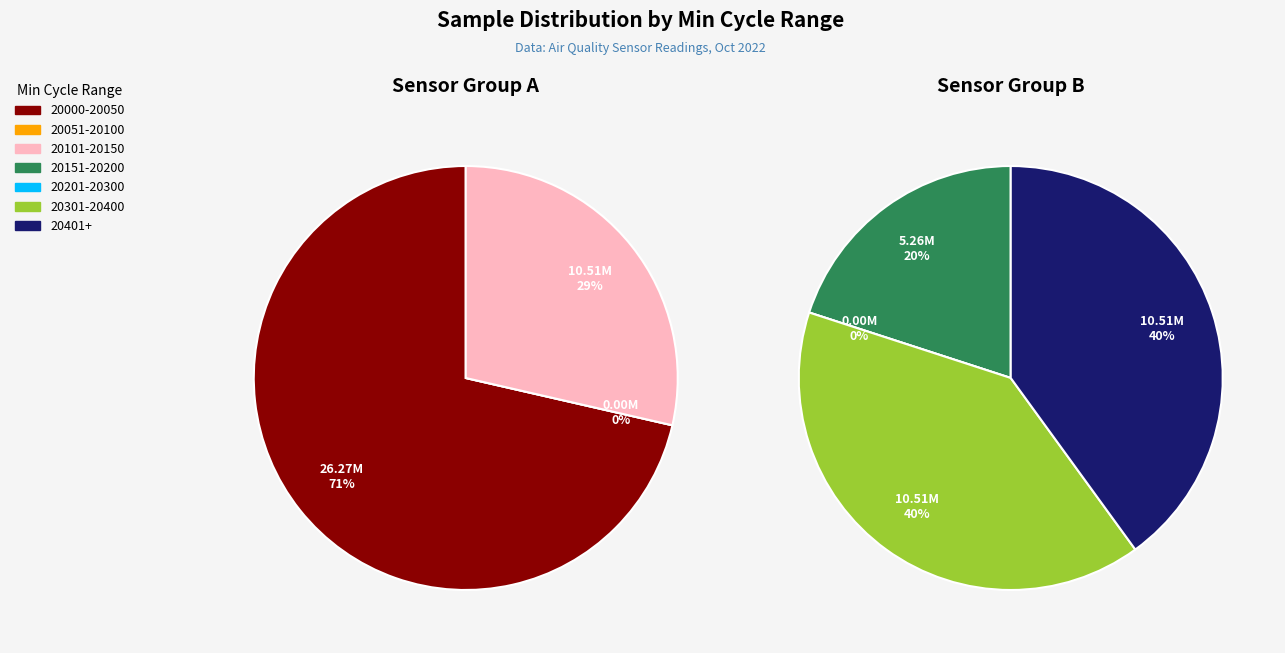

The 28/20482 slice represents 18% of the pie. True or false?

False